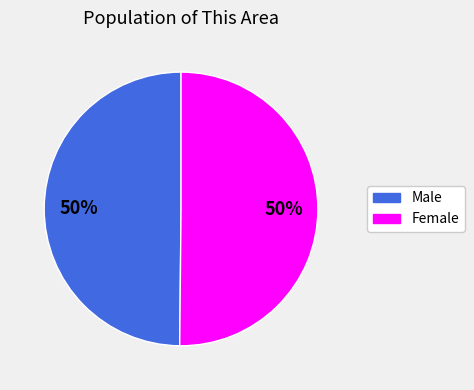

Combined, do Male and Female account for over 50%?

Yes